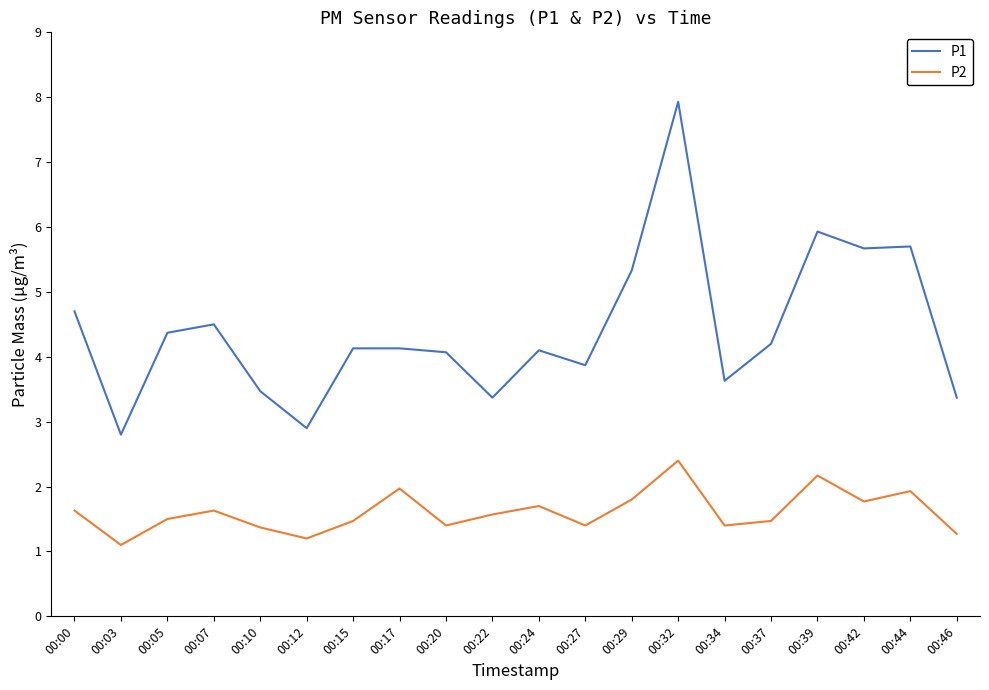

Rank the series by their maximum value, from lowest to highest.

P2, P1